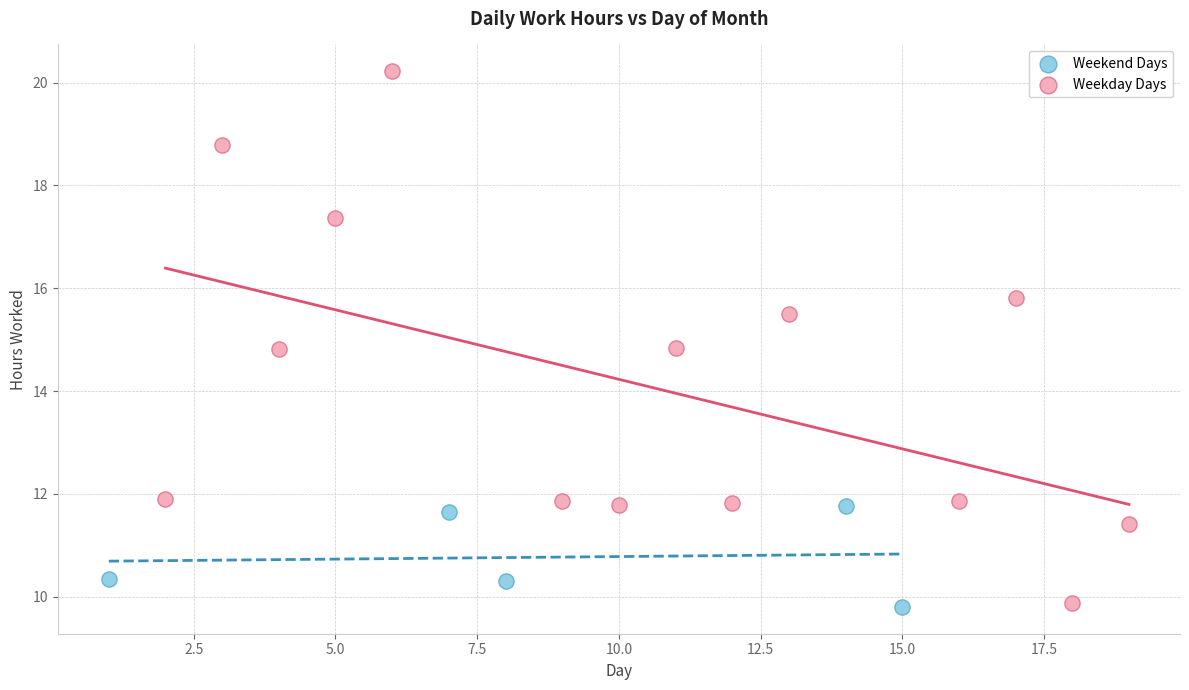

Which series contains the highest Y value?

Weekday Days